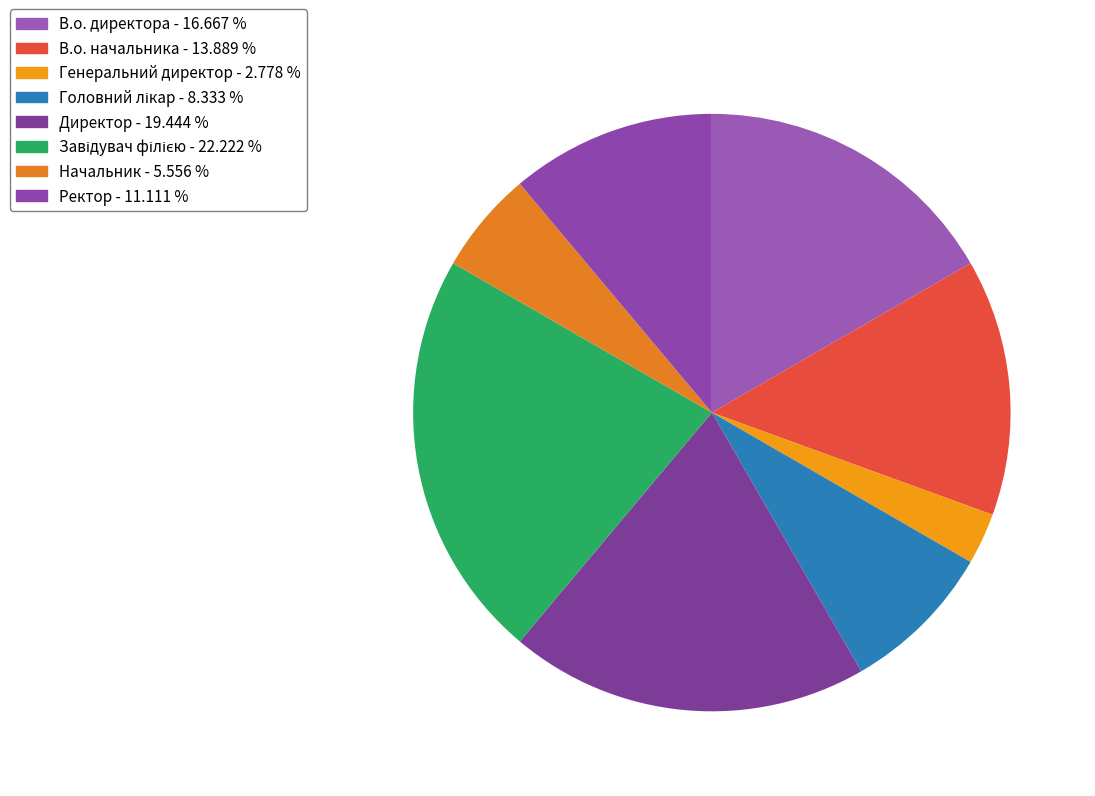

Count the number of slices in the pie.

8